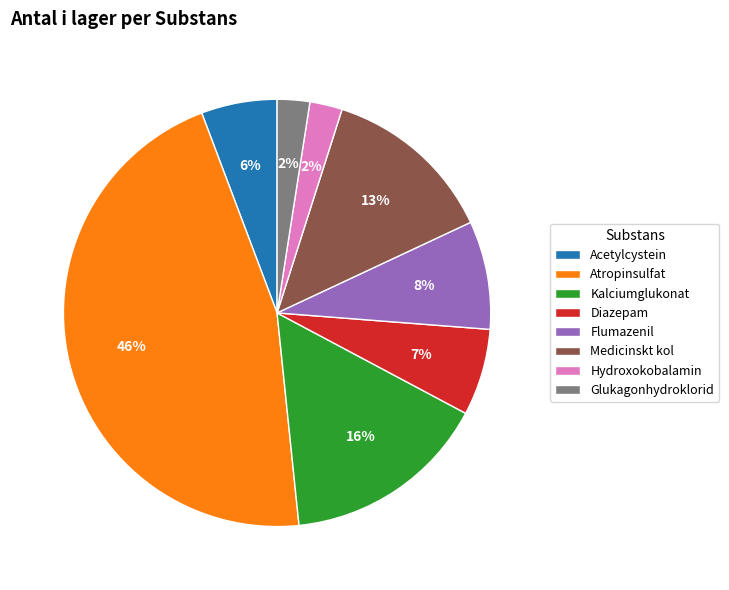

Does any single category account for the majority?

No